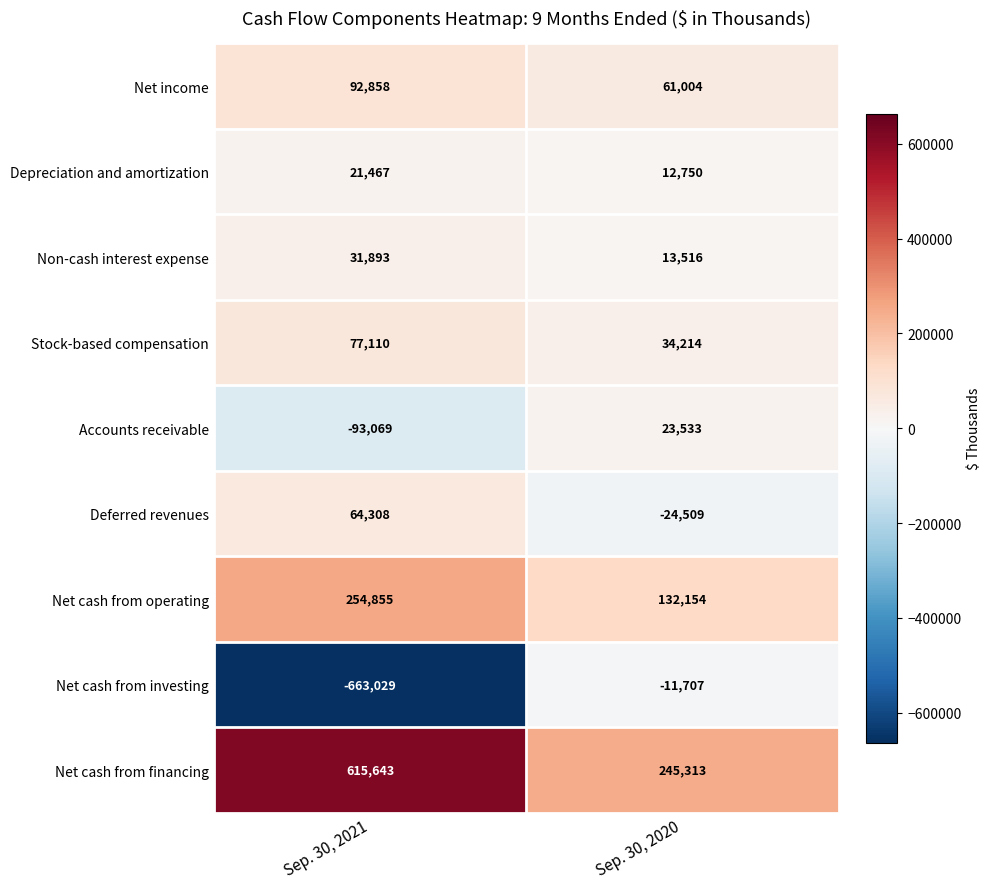

What is the sum of all Depreciation and amortization values?

34217